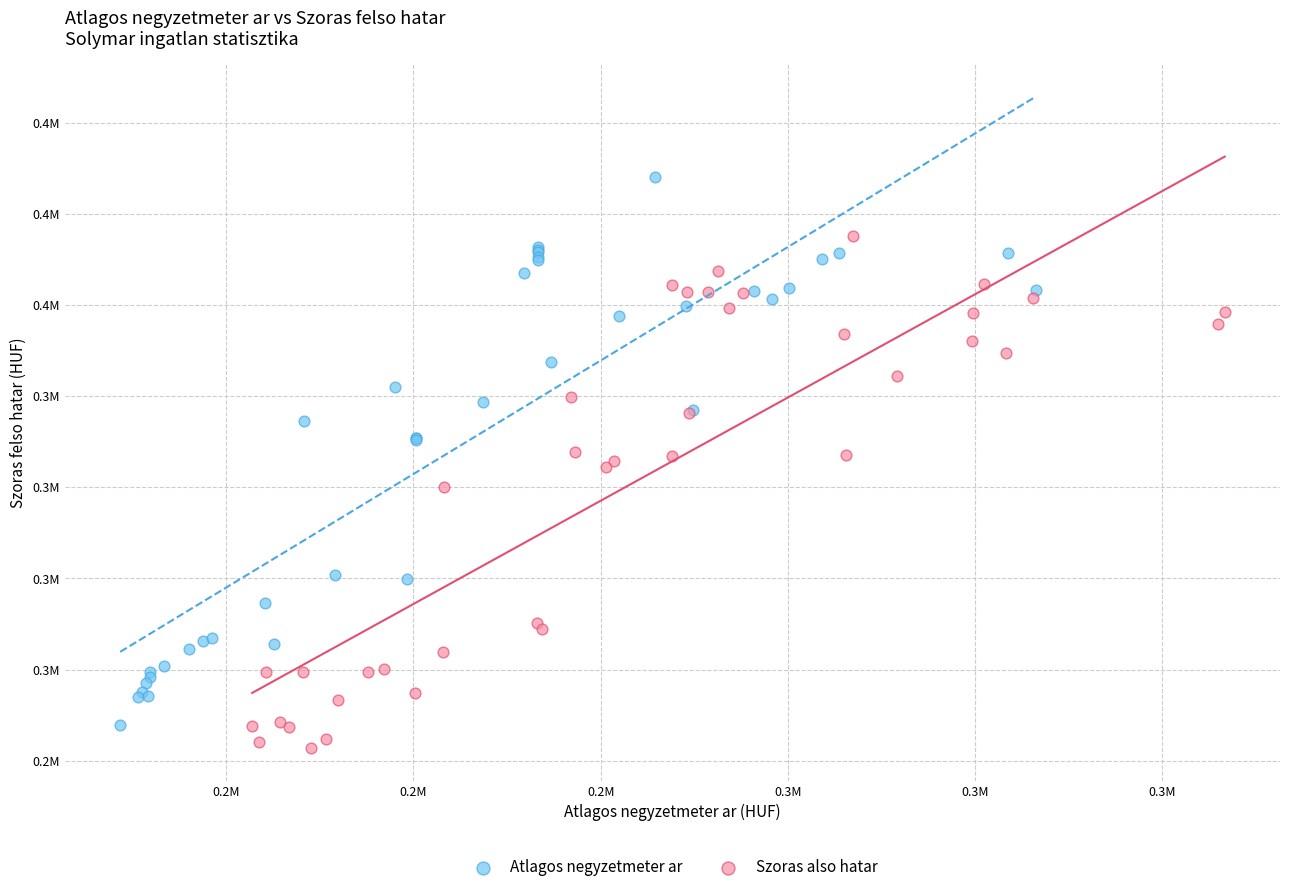

What are all the series names shown in the legend?

Atlagos negyzetmeter ar, Szoras also hatar